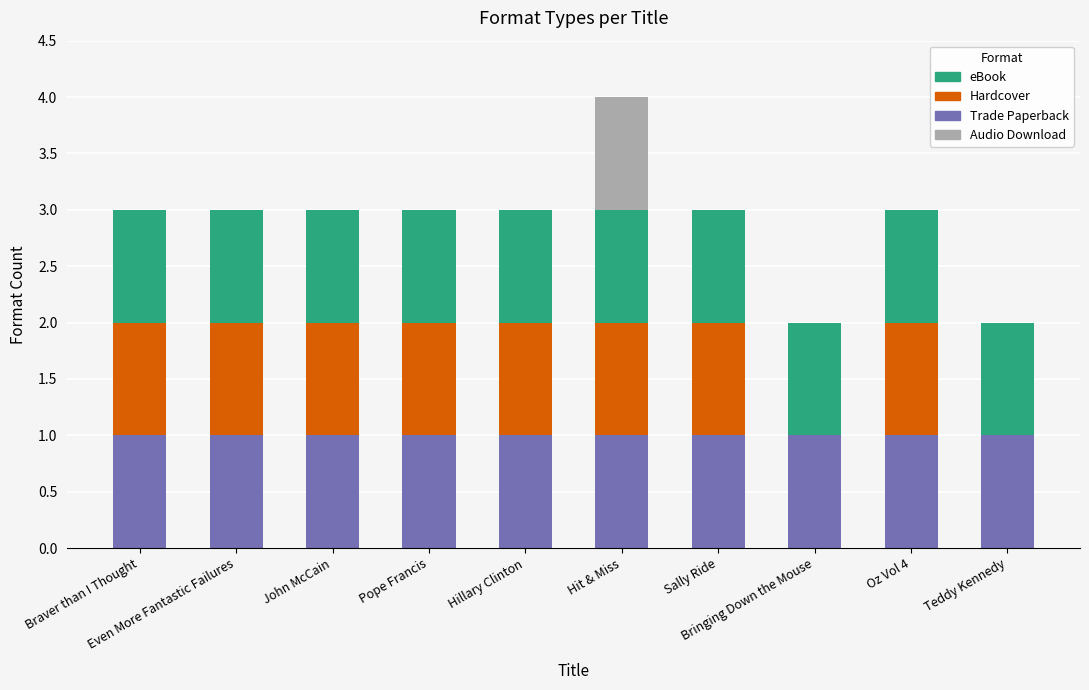

How many distinct data groups are displayed?

4